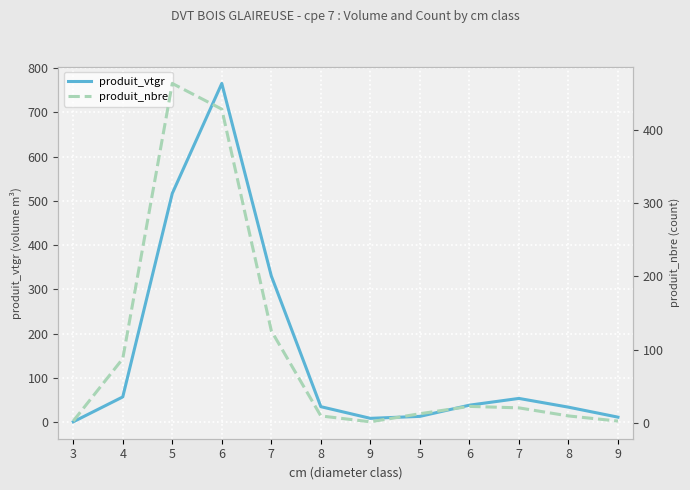

Reading left to right, what are all the values shown in this chart?

produit_vtgr: 3=1.1	4=57.3	5=516.7	6=765.0	7=330.4	8=35.3	9=9.0	5=13.4	6=38.7	7=53.9	8=34.2	9=11.7
produit_nbre: 3=3.0	4=88.0	5=463.0	6=428.0	7=126.0	8=10.0	9=2.0	5=13.0	6=23.0	7=21.0	8=10.0	9=3.0